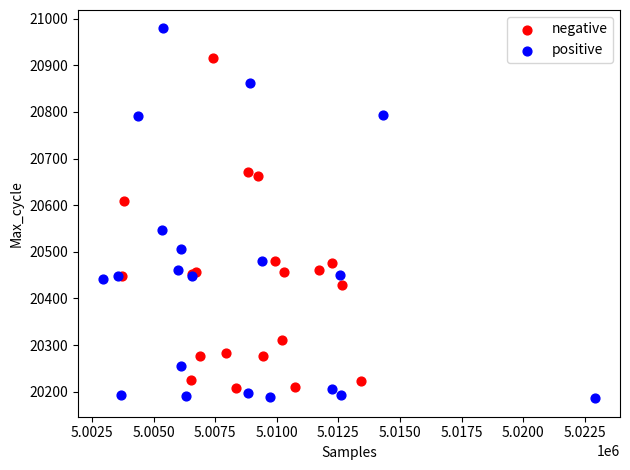

Which series has the widest spread of Y values?

positive